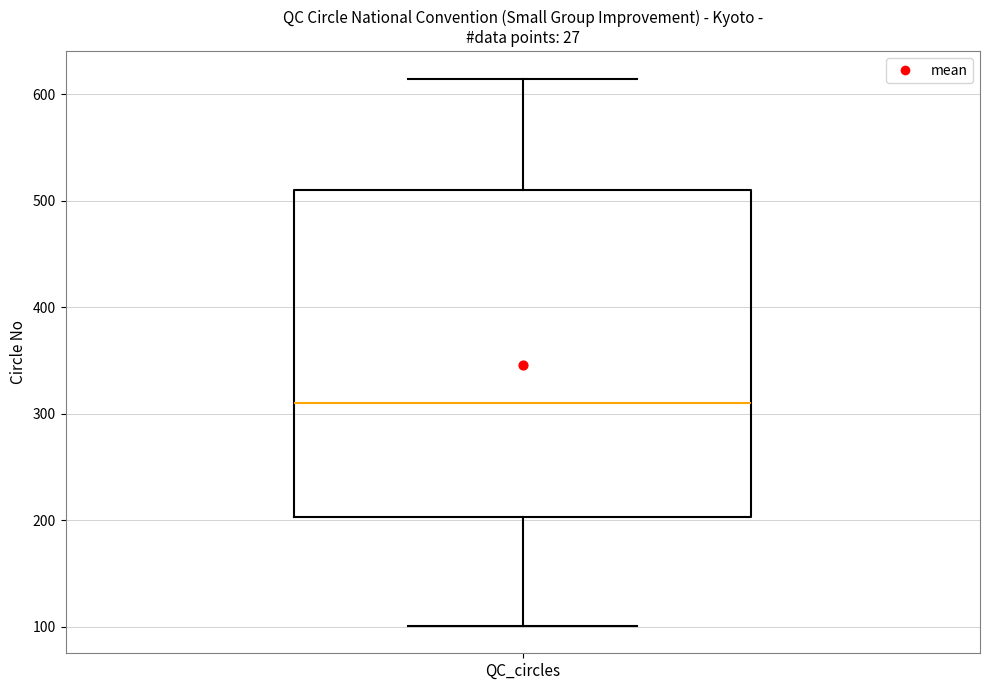

Read this box plot against the y-axis: the position of the median line, the range covered by the box, and the ends of both whiskers. The values are not printed on the chart, so give them approximately, as read against the axis.

median 310, box 200 to 510, whiskers 100 to 620